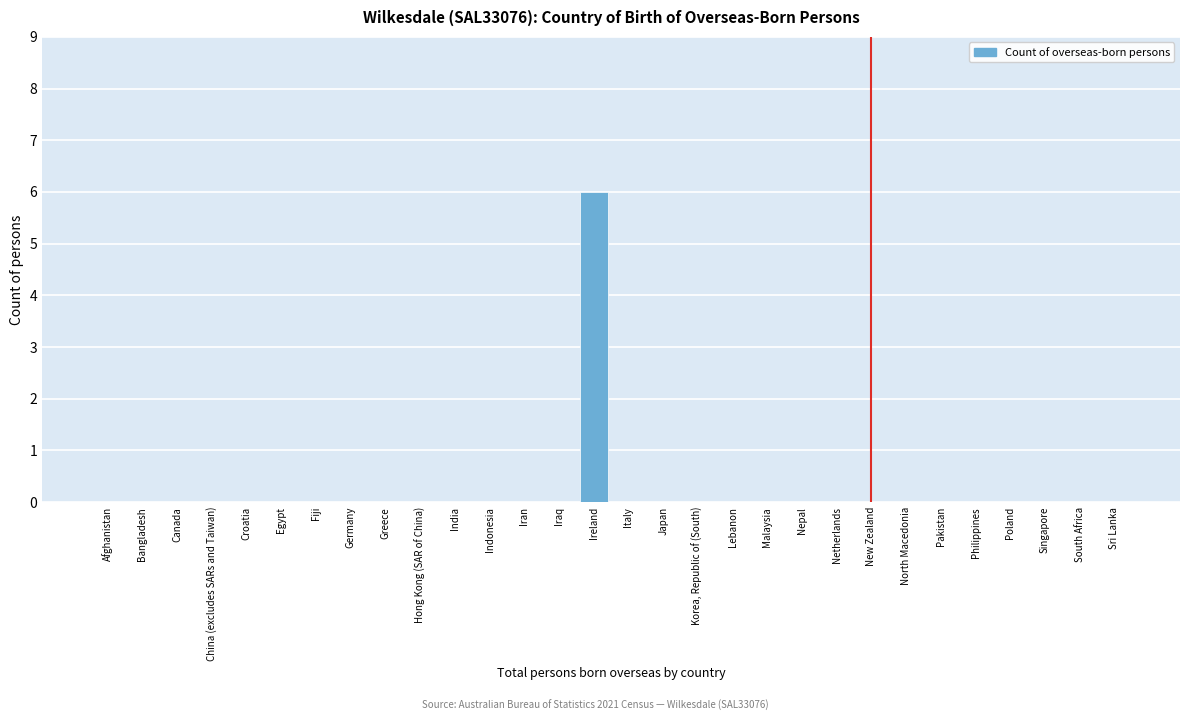

Reading left to right, what are all the values shown in this chart?

Afghanistan=0	Bangladesh=0	Canada=0	China (excludes SARs and Taiwan)=0	Croatia=0	Egypt=0	Fiji=0	Germany=0	Greece=0	Hong Kong (SAR of China)=0	India=0	Indonesia=0	Iran=0	Iraq=0	Ireland=6	Italy=0	Japan=0	Korea, Republic of (South)=0	Lebanon=0	Malaysia=0	Nepal=0	Netherlands=0	New Zealand=0	North Macedonia=0	Pakistan=0	Philippines=0	Poland=0	Singapore=0	South Africa=0	Sri Lanka=0